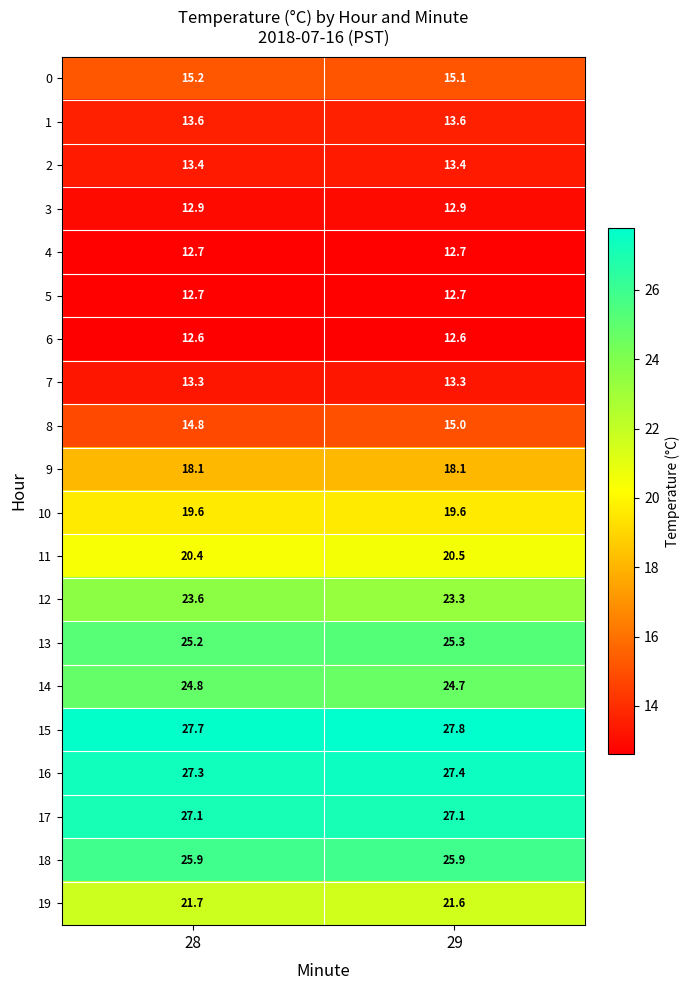

The 15 series shows 6.3 at 29. True or false?

False